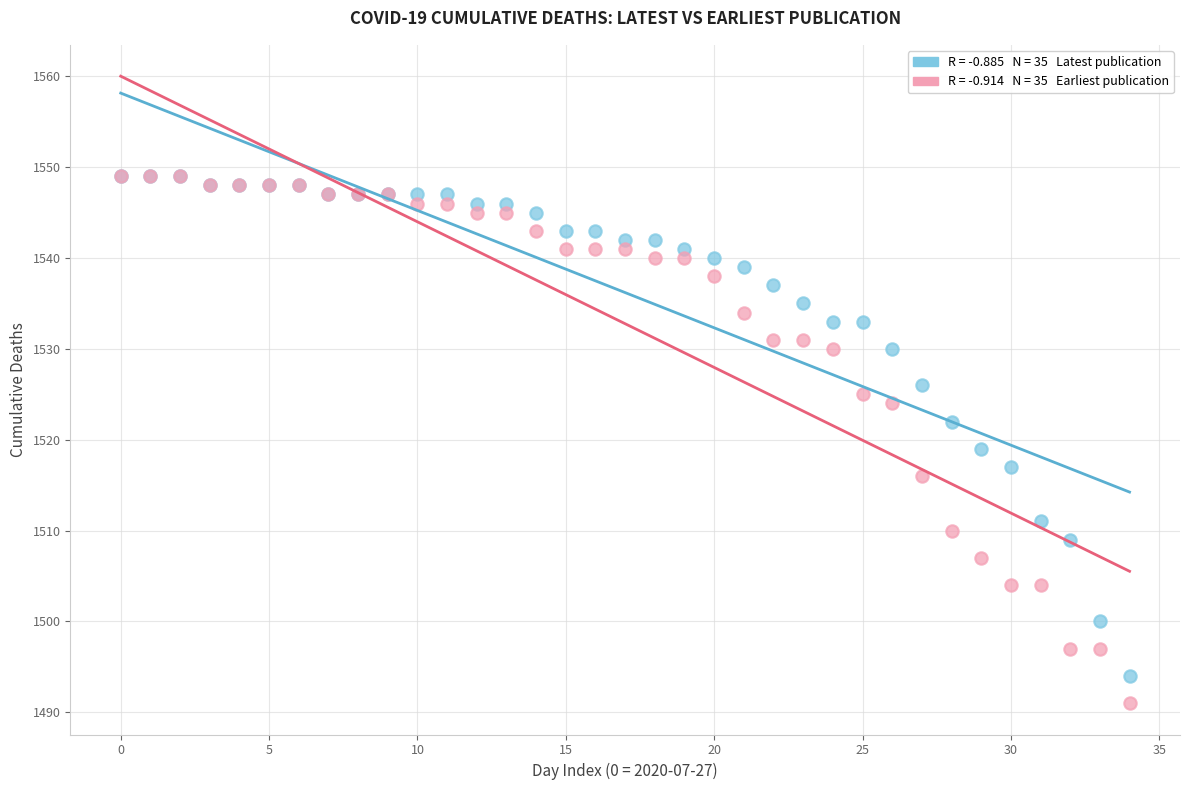

Across all series, what Y value is closest to 1520?

1519